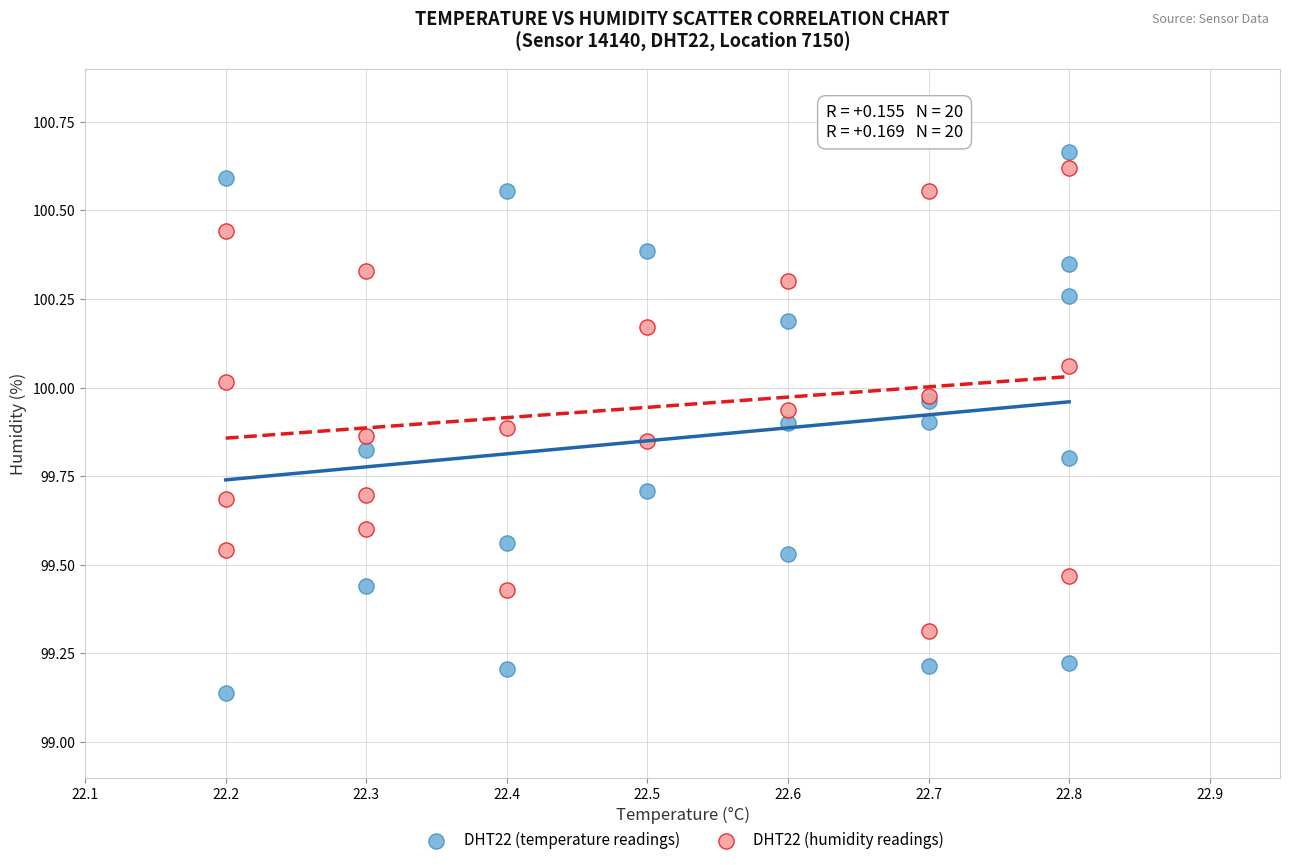

Which series contains the lowest Y value?

DHT22 (temperature readings)